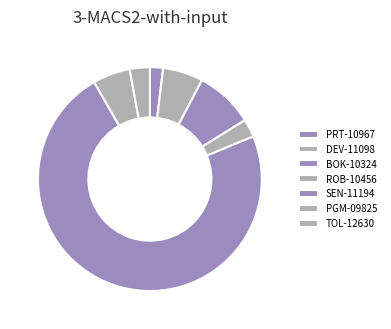

To the nearest percent, what portion does PGM-09825 represent?

5%